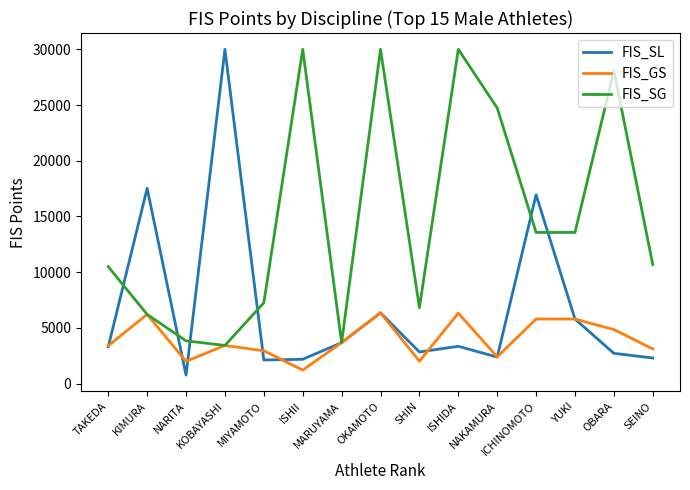

Rank the series by their average value, from lowest to highest.

FIS_GS, FIS_SL, FIS_SG